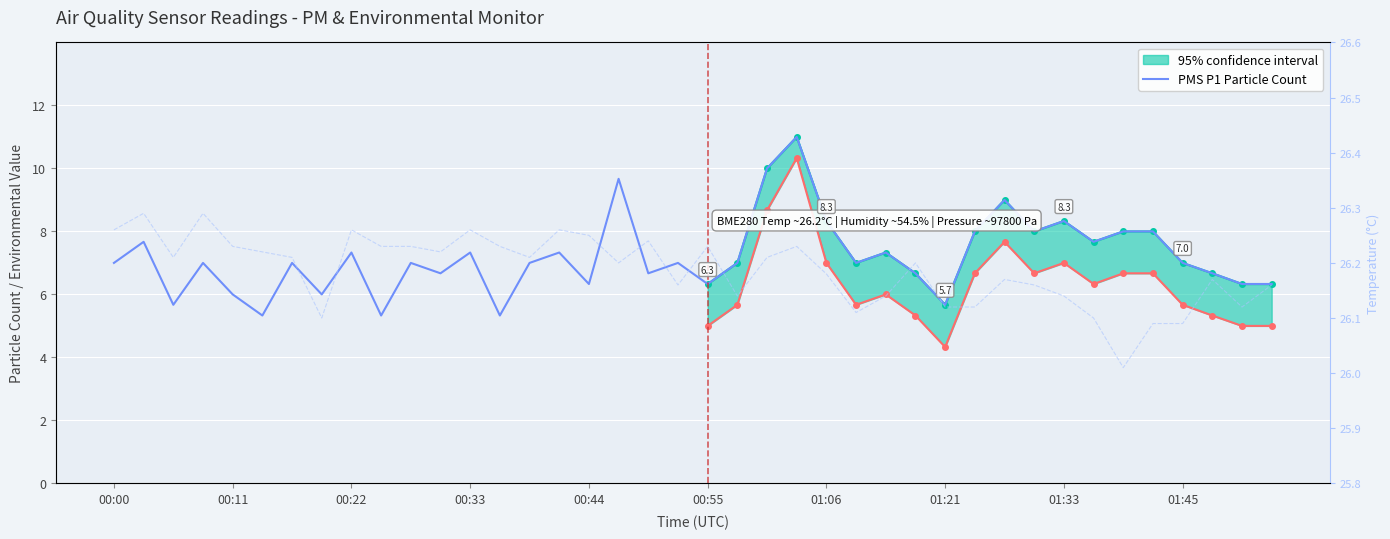

How many lines are shown in the chart?

2